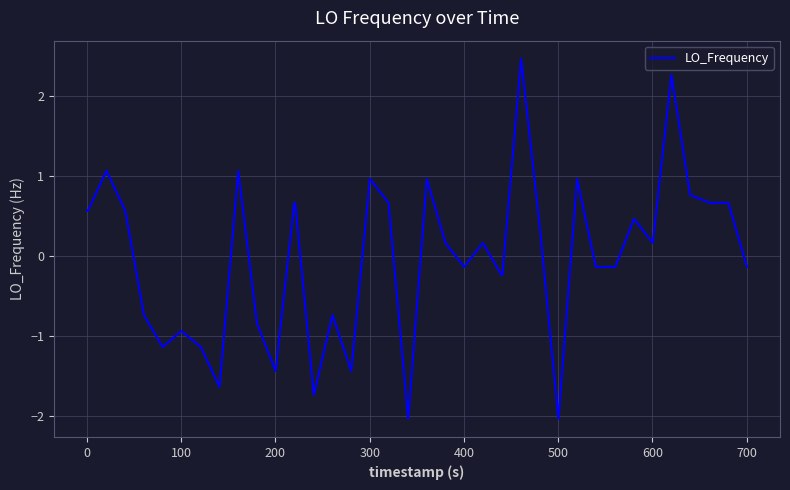

What is the maximum value shown in the chart?

2.5